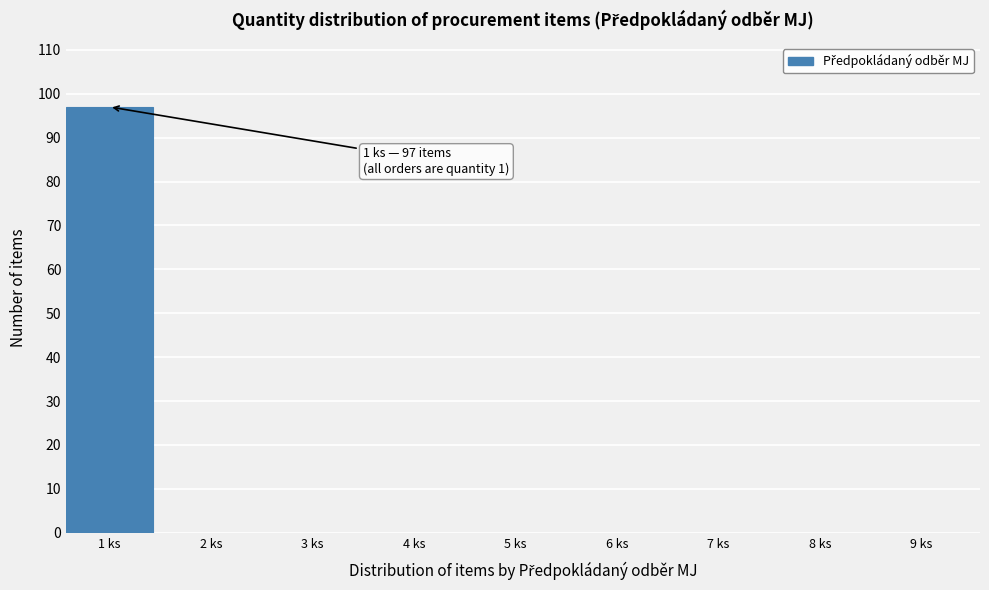

Reading left to right, extract all data points from this chart.

1 ks=97	2 ks=0	3 ks=0	4 ks=0	5 ks=0	6 ks=0	7 ks=0	8 ks=0	9 ks=0